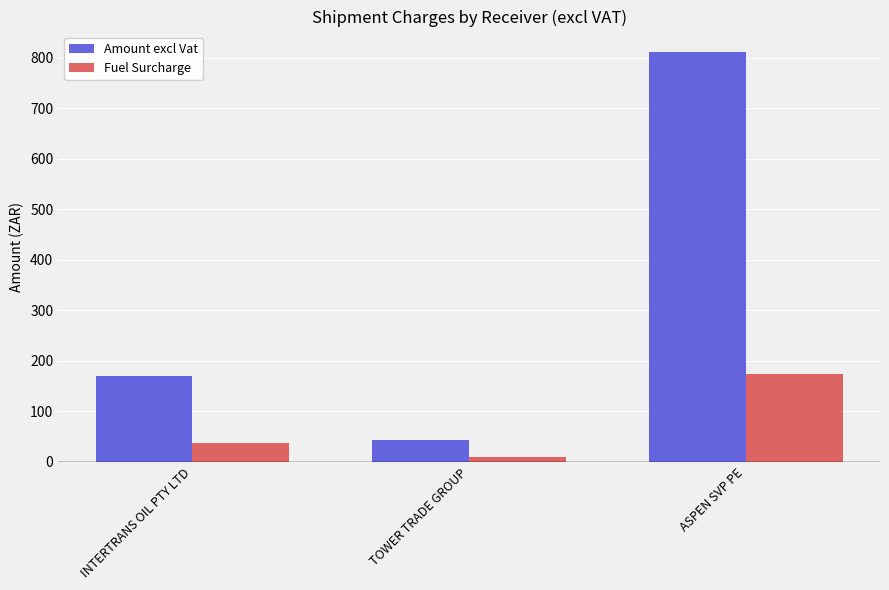

True or false: Amount excl Vat has a value of 380.0 at ASPEN SVP PE.

False